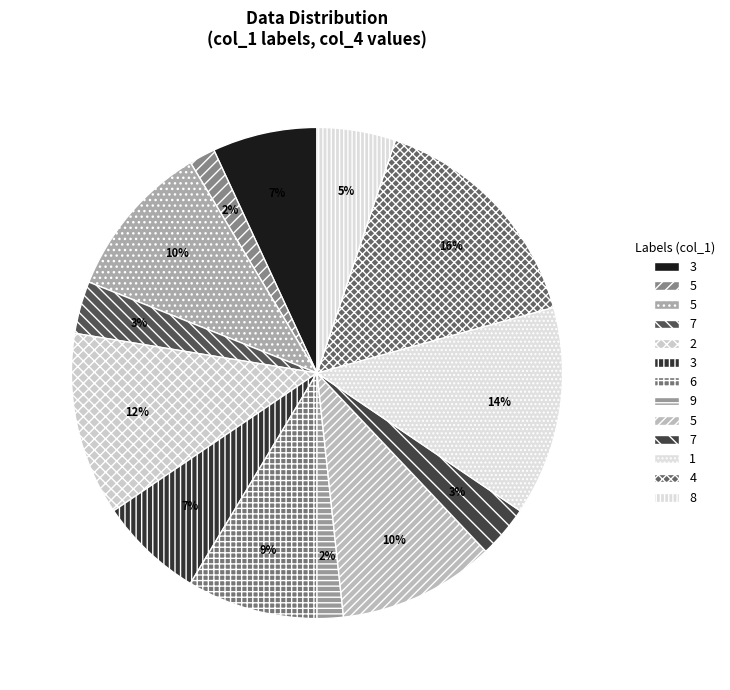

Count the number of slices in the pie.

13